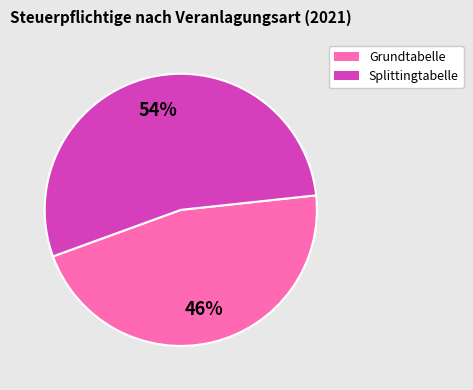

Does any single category account for the majority?

Yes